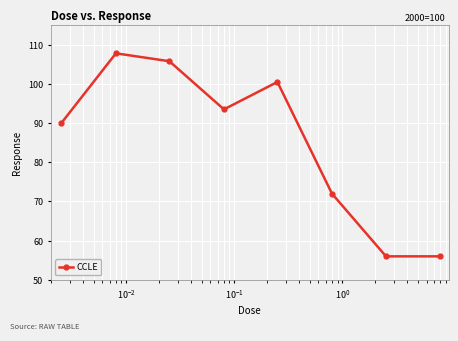

What is the greatest value displayed?

107.8